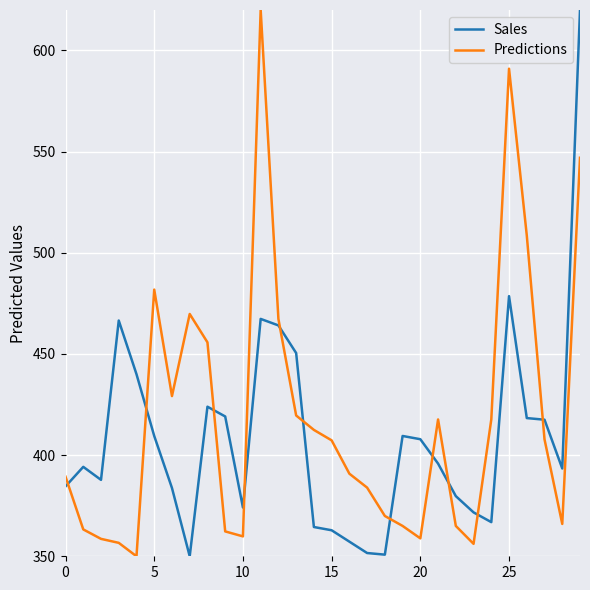

True or false: Predictions and Sales intersect in this chart.

True